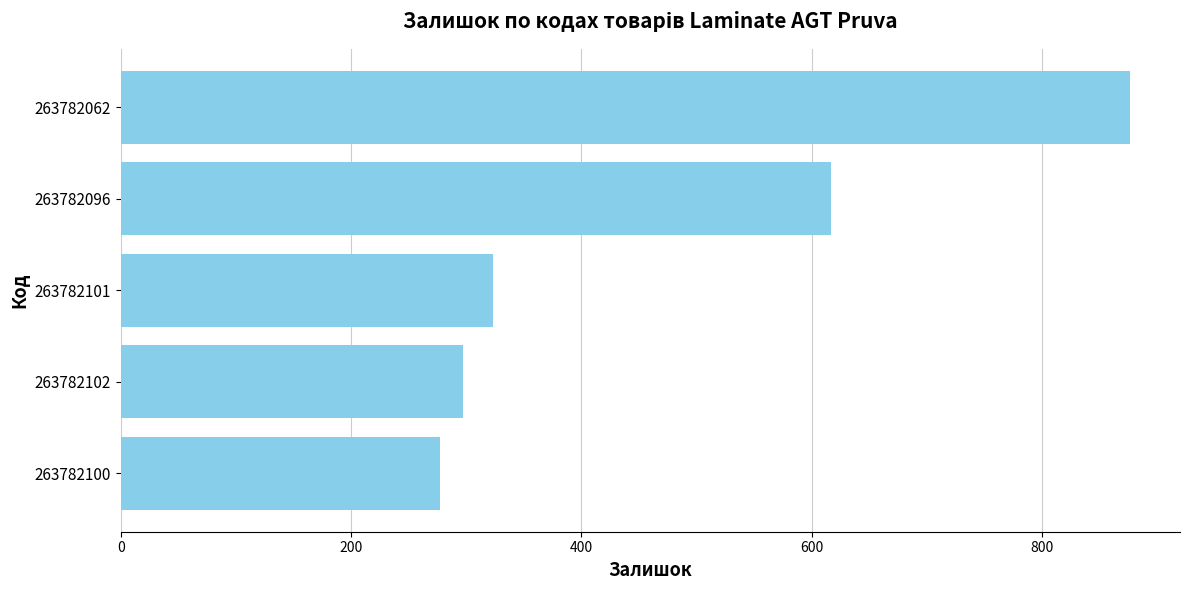

Which has a higher value, 263782100 or 263782096?

263782096